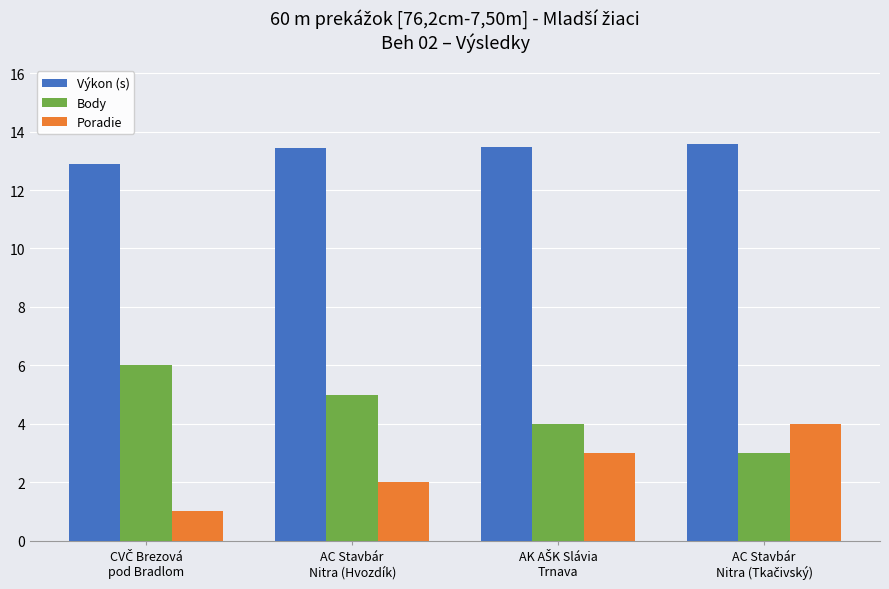

What is the lowest value of the Poradie series?

1.0